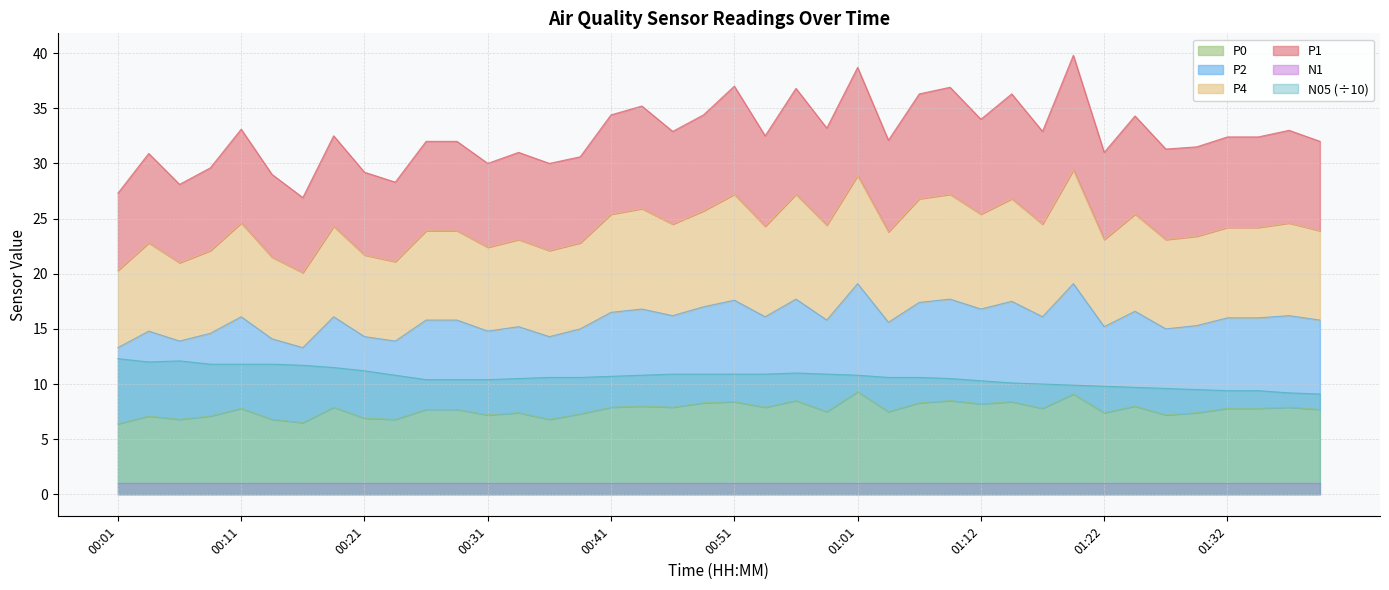

What is the label of the 4th point from the left?

00:08